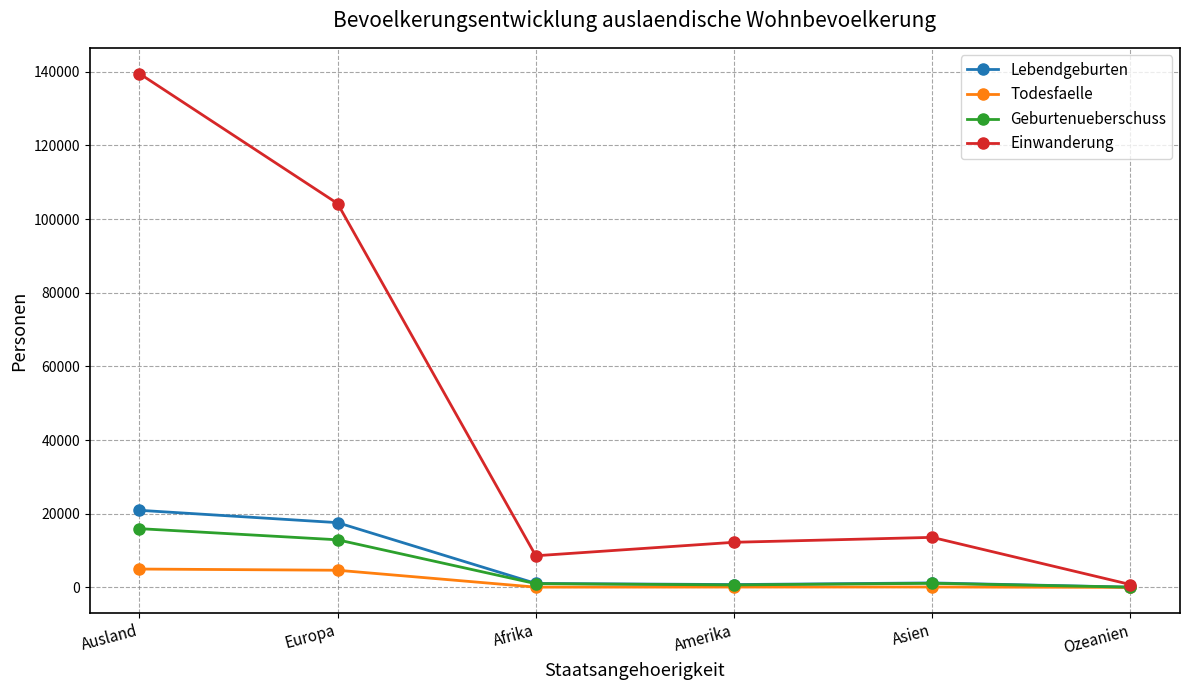

What is the sum of all Einwanderung values?

278880